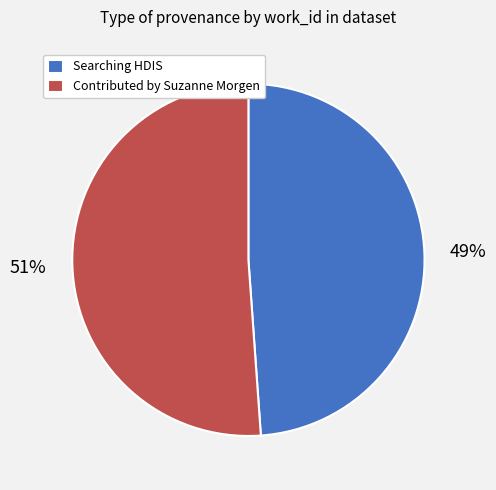

Which has a higher value, Searching HDIS or Contributed by Suzanne Morgen?

Contributed by Suzanne Morgen